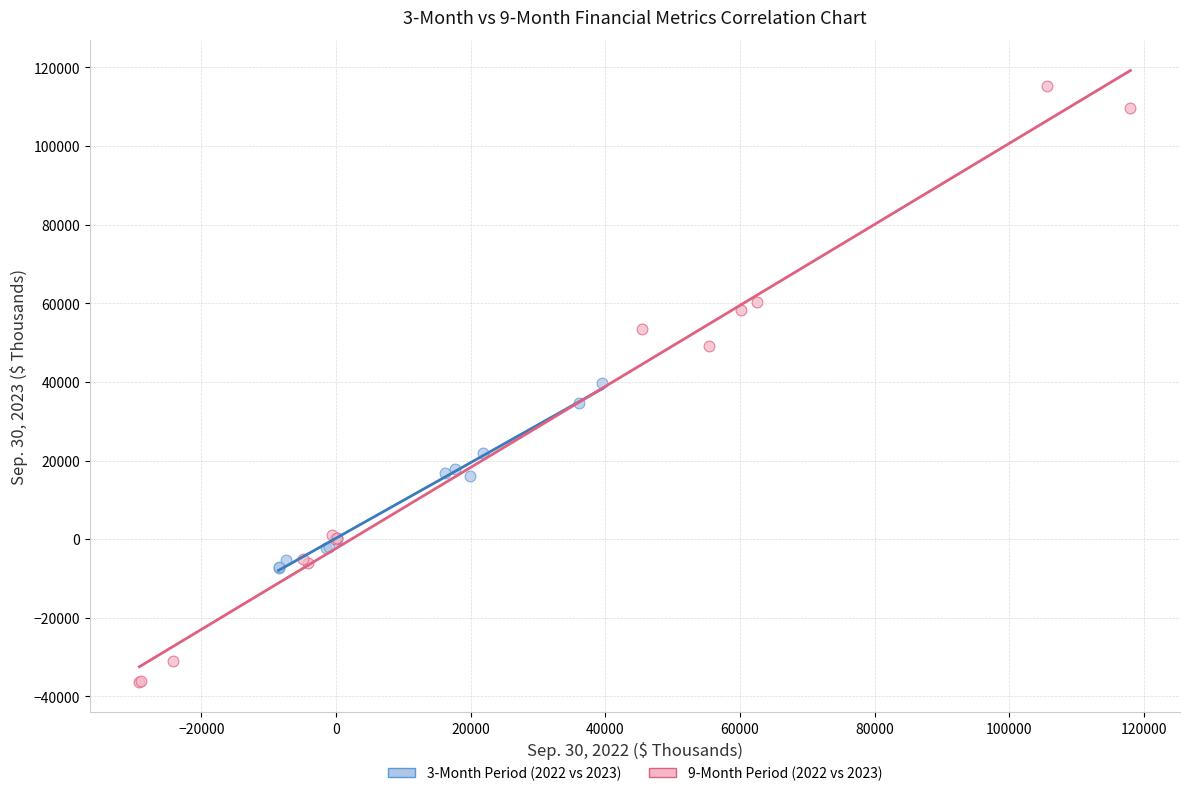

Which series contains the lowest Y value?

9-Month Period (2022 vs 2023)